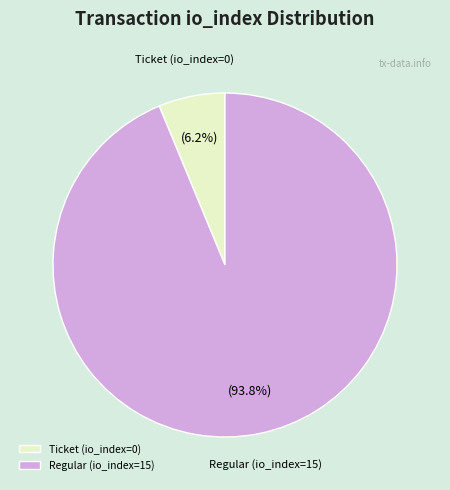

What percentage do Regular (io_index=15) and Ticket (io_index=0) together represent?

100.0%